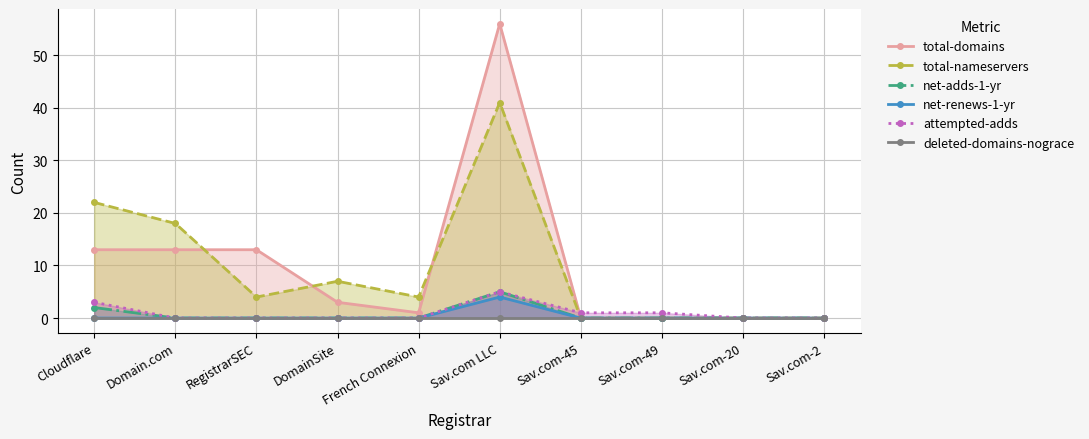

What is the label of the 4th point from the left?

DomainSite